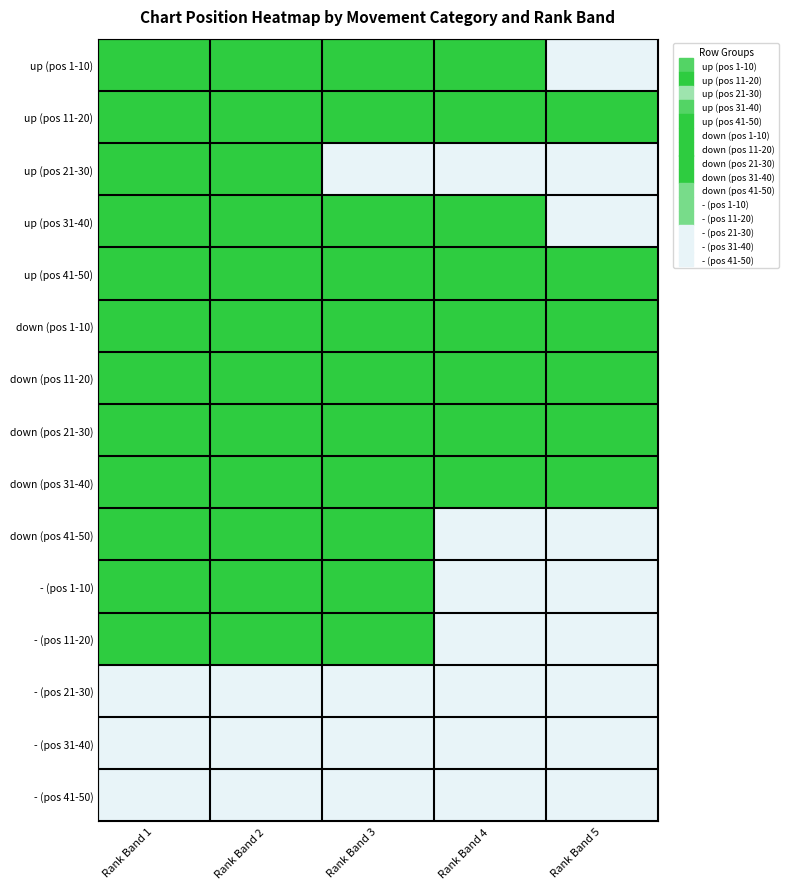

How many distinct data groups are displayed?

15